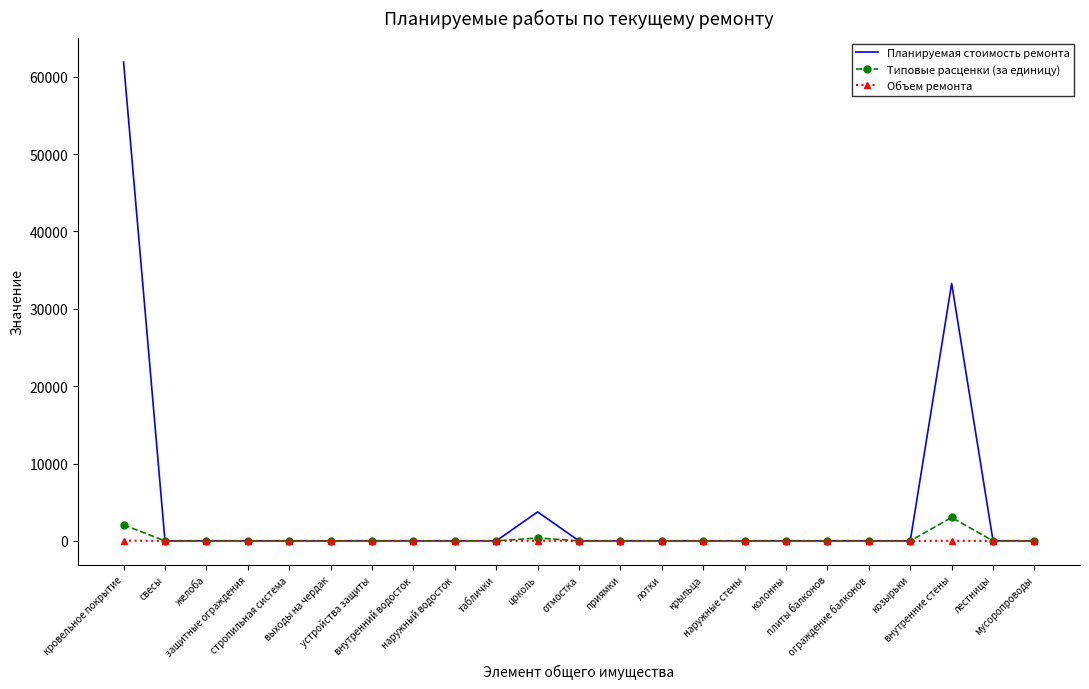

How many values in the Планируемая стоимость ремонта series exceed 0?

3